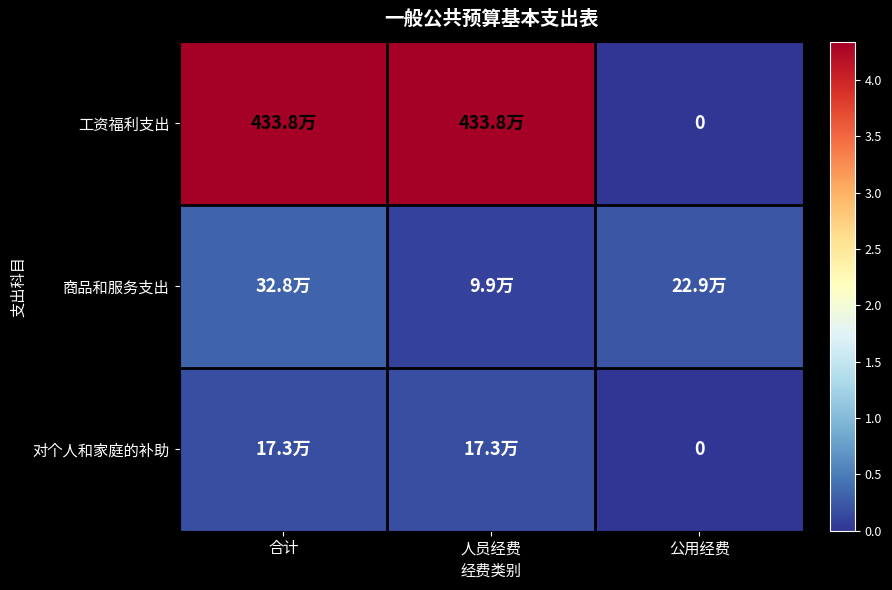

At how many categories does at least one series exceed 2419292?

2